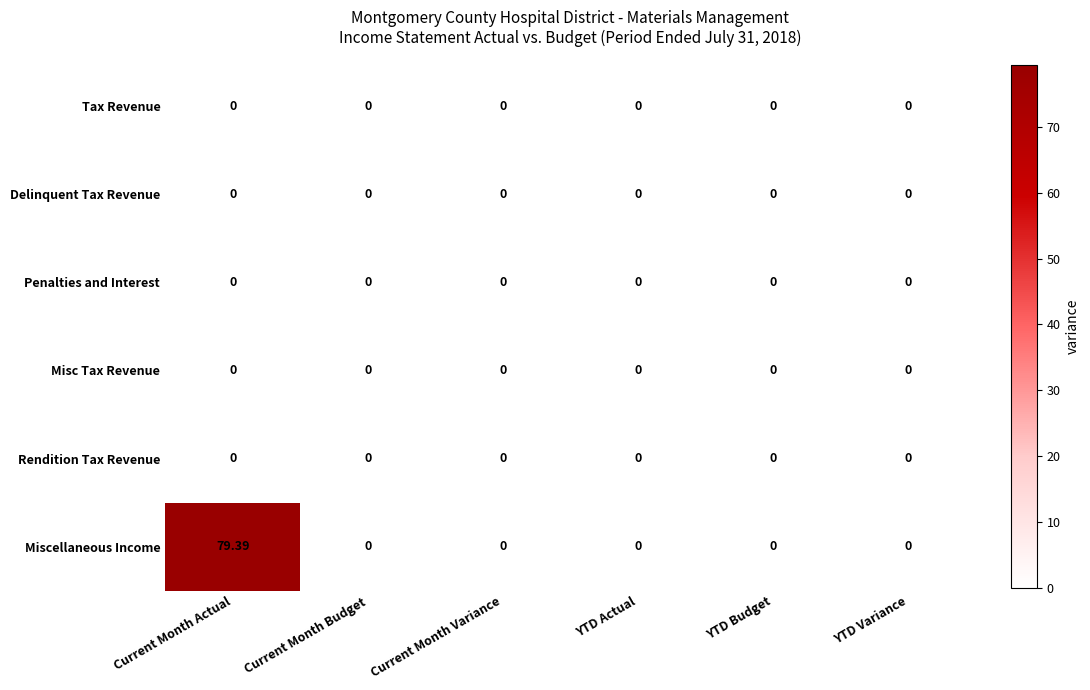

At which category is the sum across all series the highest?

Current Month Actual